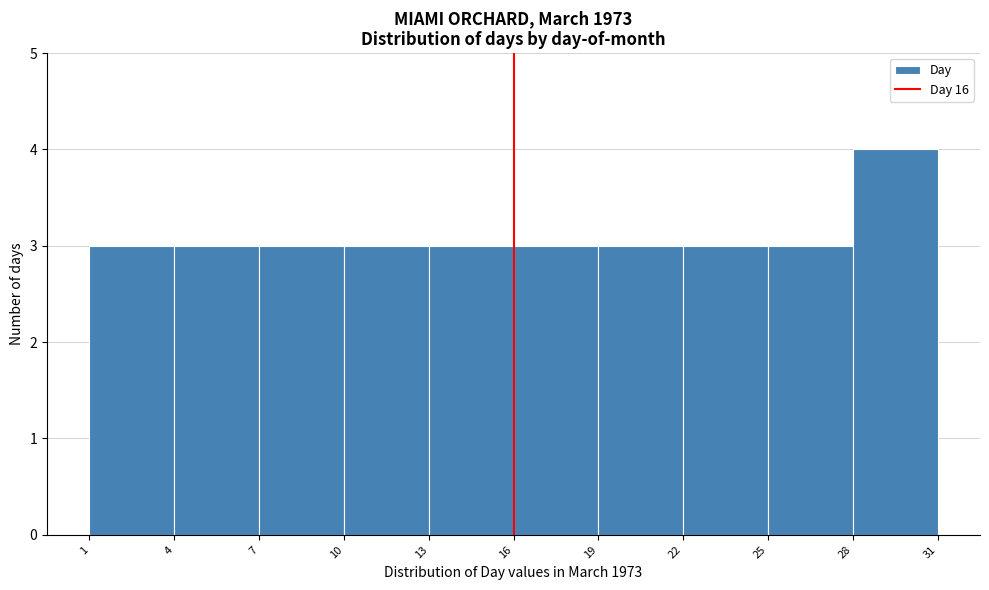

Reading left to right, list every bar in this chart as the range it spans on the x-axis followed by its height. The values are not printed on the chart, so give them approximately, as read against the axis.

1 to 4: 3
4 to 7: 3
7 to 10: 3
10 to 13: 3
13 to 16: 3
16 to 19: 3
19 to 22: 3
22 to 25: 3
25 to 28: 3
28 to 31: 4